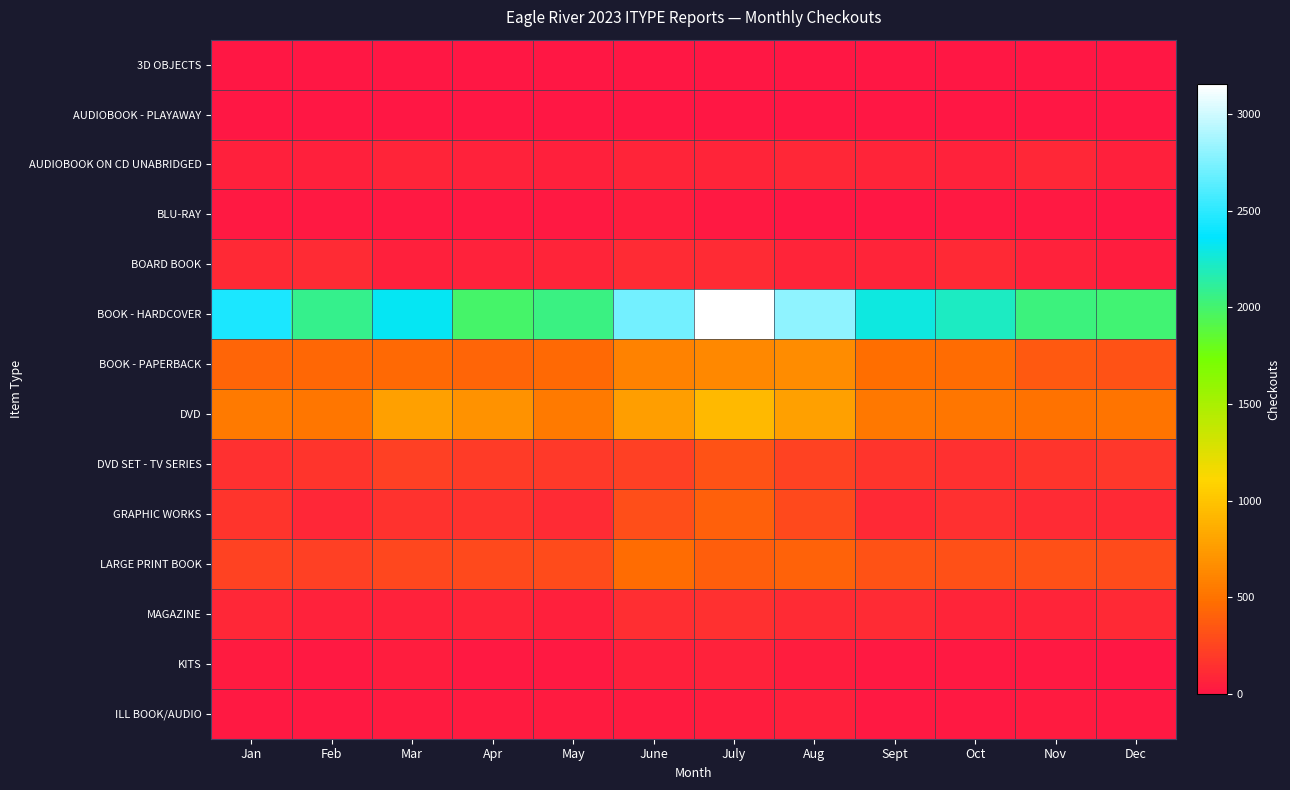

Reading left to right, what are all the values shown in this chart?

3D OBJECTS: Jan=2	Feb=0	Mar=4	Apr=4	May=1	June=3	July=5	Aug=2	Sept=0	Oct=1	Nov=3	Dec=2
AUDIOBOOK - PLAYAWAY: Jan=4	Feb=2	Mar=0	Apr=4	May=1	June=8	July=3	Aug=3	Sept=2	Oct=11	Nov=6	Dec=11
AUDIOBOOK ON CD UNABRIDGED: Jan=54	Feb=51	Mar=84	Apr=70	May=56	June=81	July=84	Aug=88	Sept=75	Oct=72	Nov=93	Dec=50
BLU-RAY: Jan=22	Feb=24	Mar=23	Apr=16	May=16	June=37	July=21	Aug=7	Sept=6	Oct=14	Nov=15	Dec=9
BOARD BOOK: Jan=99	Feb=119	Mar=55	Apr=66	May=84	June=119	July=115	Aug=76	Sept=74	Oct=99	Nov=66	Dec=46
BOOK - HARDCOVER: Jan=2439	Feb=2079	Mar=2332	Apr=1988	May=2056	June=2713	July=3152	Aug=2807	Sept=2289	Oct=2213	Nov=2043	Dec=2012
BOOK - PAPERBACK: Jan=429	Feb=441	Mar=447	Apr=422	May=445	June=593	July=640	Aug=659	Sept=476	Oct=459	Nov=364	Dec=331
DVD: Jan=542	Feb=519	Mar=782	Apr=692	May=543	June=768	July=933	Aug=779	Sept=536	Oct=528	Nov=501	Dec=513
DVD SET - TV SERIES: Jan=141	Feb=171	Mar=230	Apr=202	May=191	June=223	July=324	Aug=240	Sept=164	Oct=147	Nov=170	Dec=174
GRAPHIC WORKS: Jan=162	Feb=95	Mar=160	Apr=149	May=122	June=305	July=403	Aug=279	Sept=104	Oct=139	Nov=113	Dec=107
LARGE PRINT BOOK: Jan=246	Feb=225	Mar=264	Apr=279	May=285	June=456	July=392	Aug=407	Sept=330	Oct=315	Nov=309	Dec=295
MAGAZINE: Jan=87	Feb=65	Mar=72	Apr=81	May=58	June=133	July=144	Aug=114	Sept=119	Oct=84	Nov=84	Dec=99
KITS: Jan=25	Feb=24	Mar=42	Apr=13	May=24	June=52	July=64	Aug=46	Sept=20	Oct=23	Nov=18	Dec=12
ILL BOOK/AUDIO: Jan=15	Feb=14	Mar=28	Apr=30	May=31	June=26	July=48	Aug=60	Sept=21	Oct=24	Nov=28	Dec=15